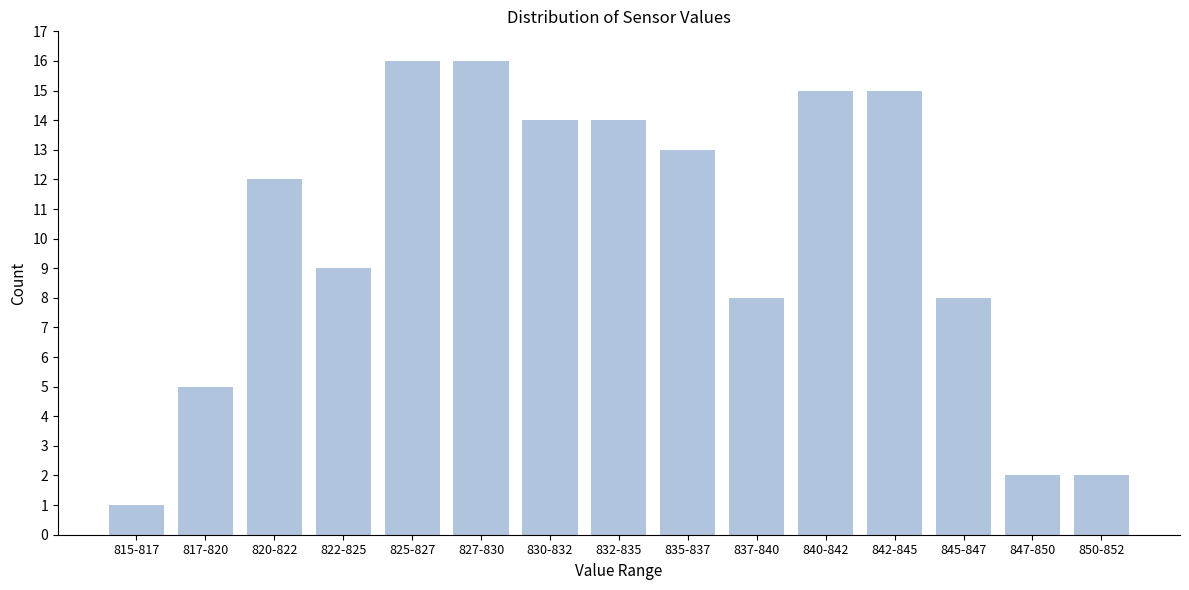

Reading right to left, transcribe all the data shown in this chart.

2	2	8	15	15	8	13	14	14	16	16	9	12	5	1